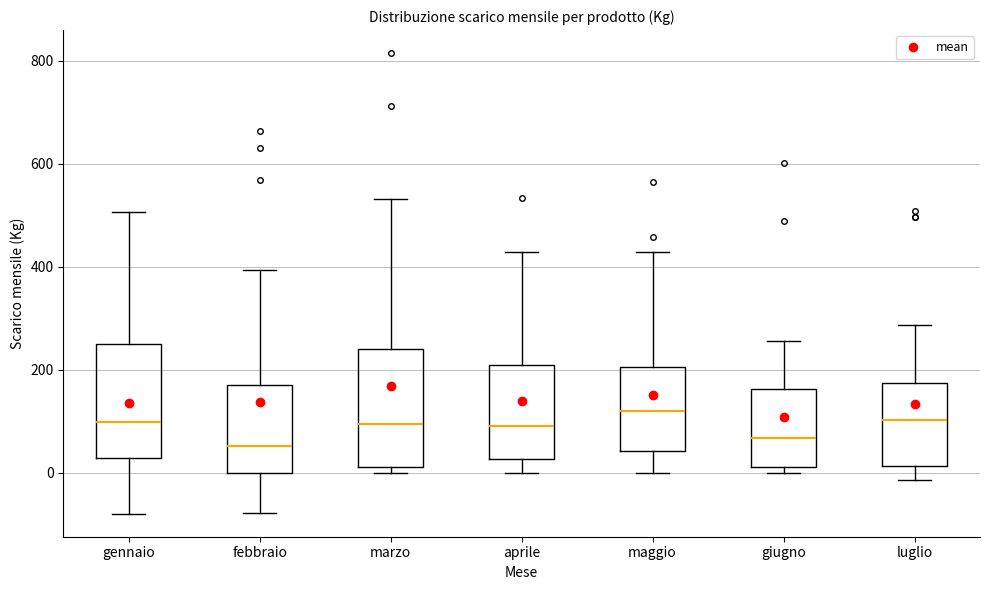

Reading left to right, transcribe this box plot: for each box, give where its median line is, the range the box spans, and where its two whiskers end, as read against the y-axis. The values are not printed on the chart, so give them approximately, as read against the axis.

gennaio: median 100, box 20 to 260, whiskers -80 to 500
febbraio: median 60, box 0 to 180, whiskers -80 to 400
marzo: median 100, box 20 to 240, whiskers 0 to 540
aprile: median 100, box 20 to 220, whiskers 0 to 420
maggio: median 120, box 40 to 200, whiskers 0 to 420
giugno: median 60, box 20 to 160, whiskers 0 to 260
luglio: median 100, box 20 to 180, whiskers -20 to 280